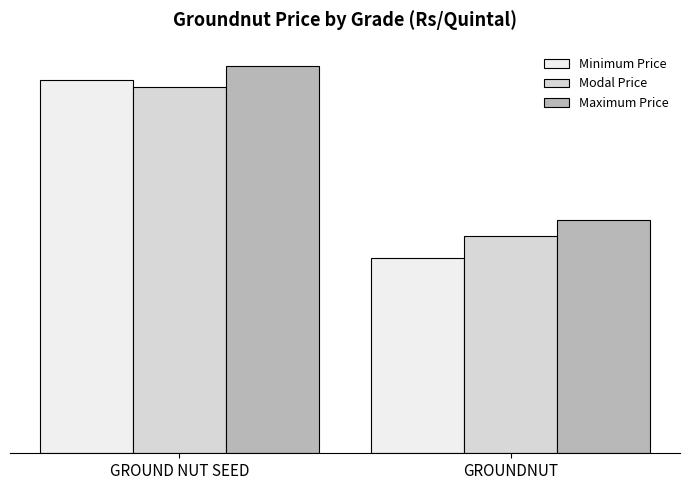

What position from the right is GROUNDNUT?

1